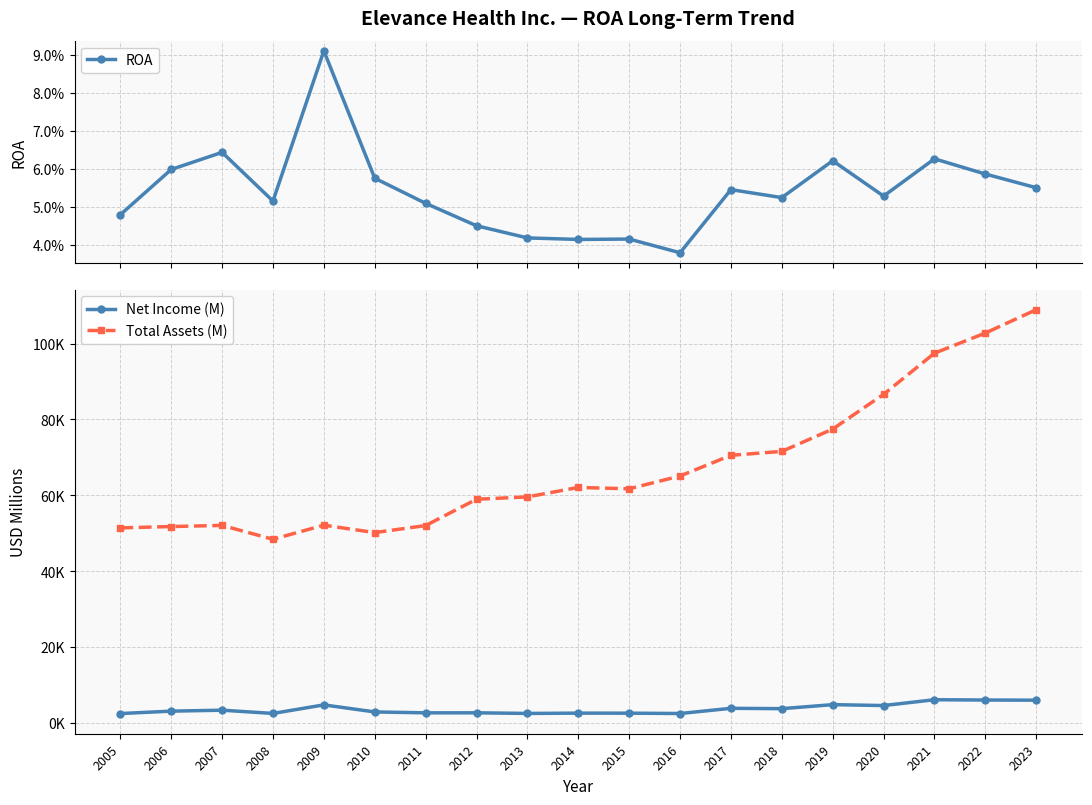

How many data points in Total Assets (M) are less than 61718?

9